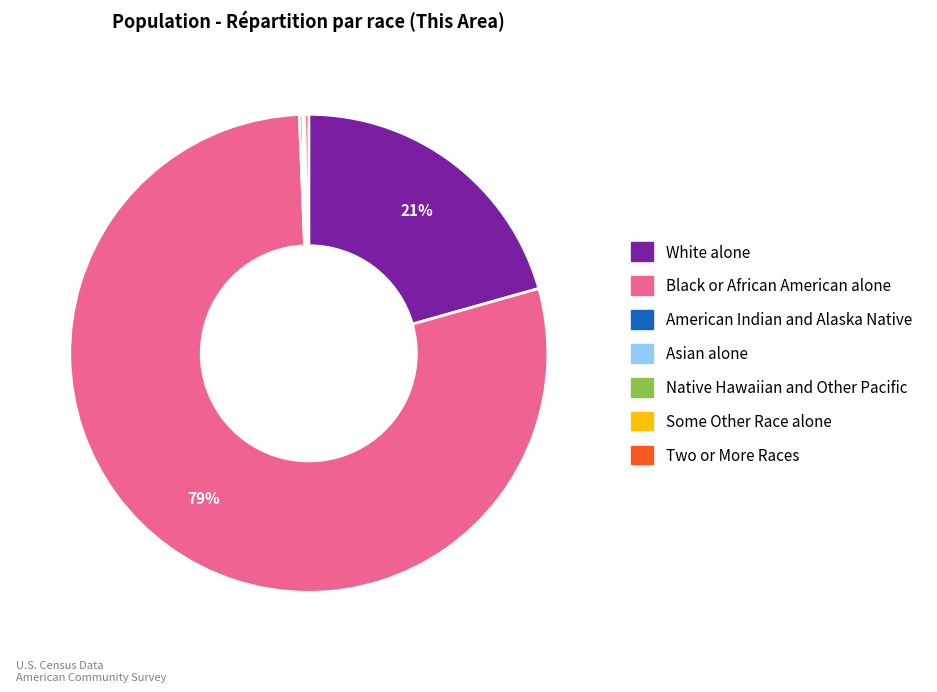

What is the largest slice in the pie chart?

Black or African American alone